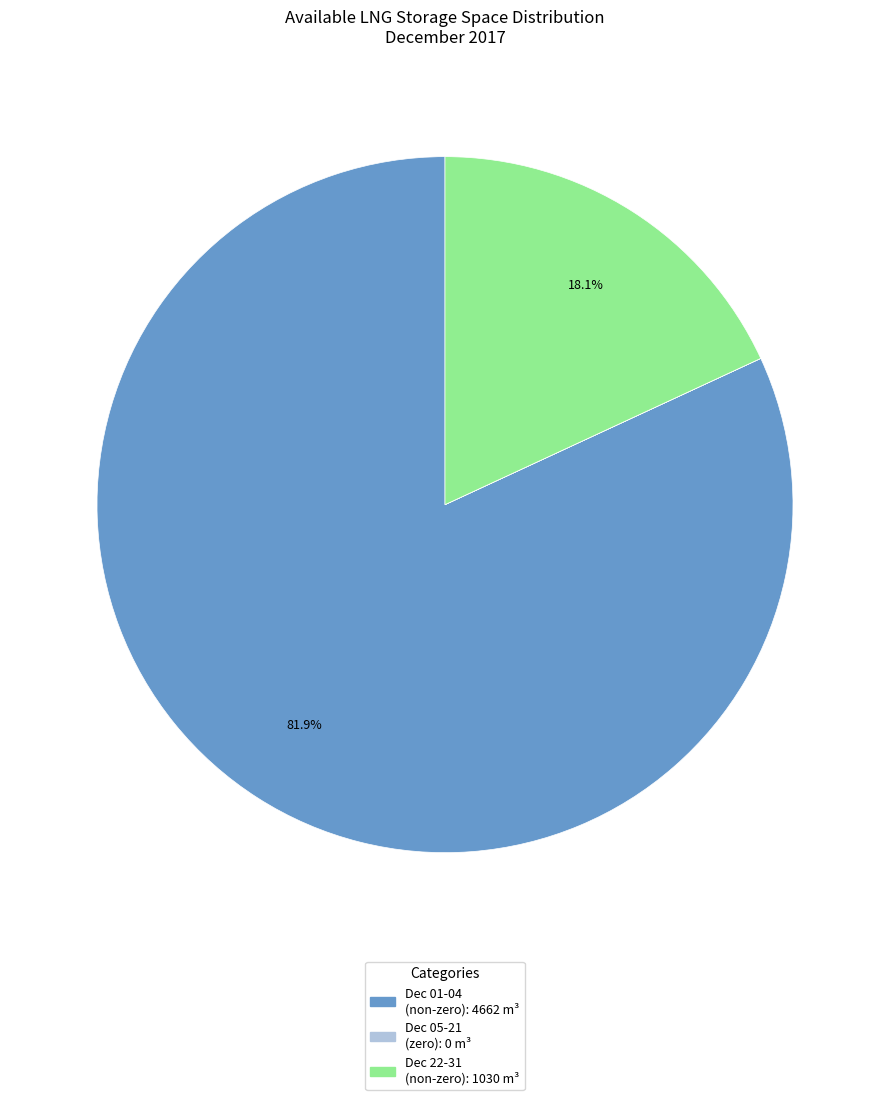

Is there any slice that represents more than half of the pie?

Yes